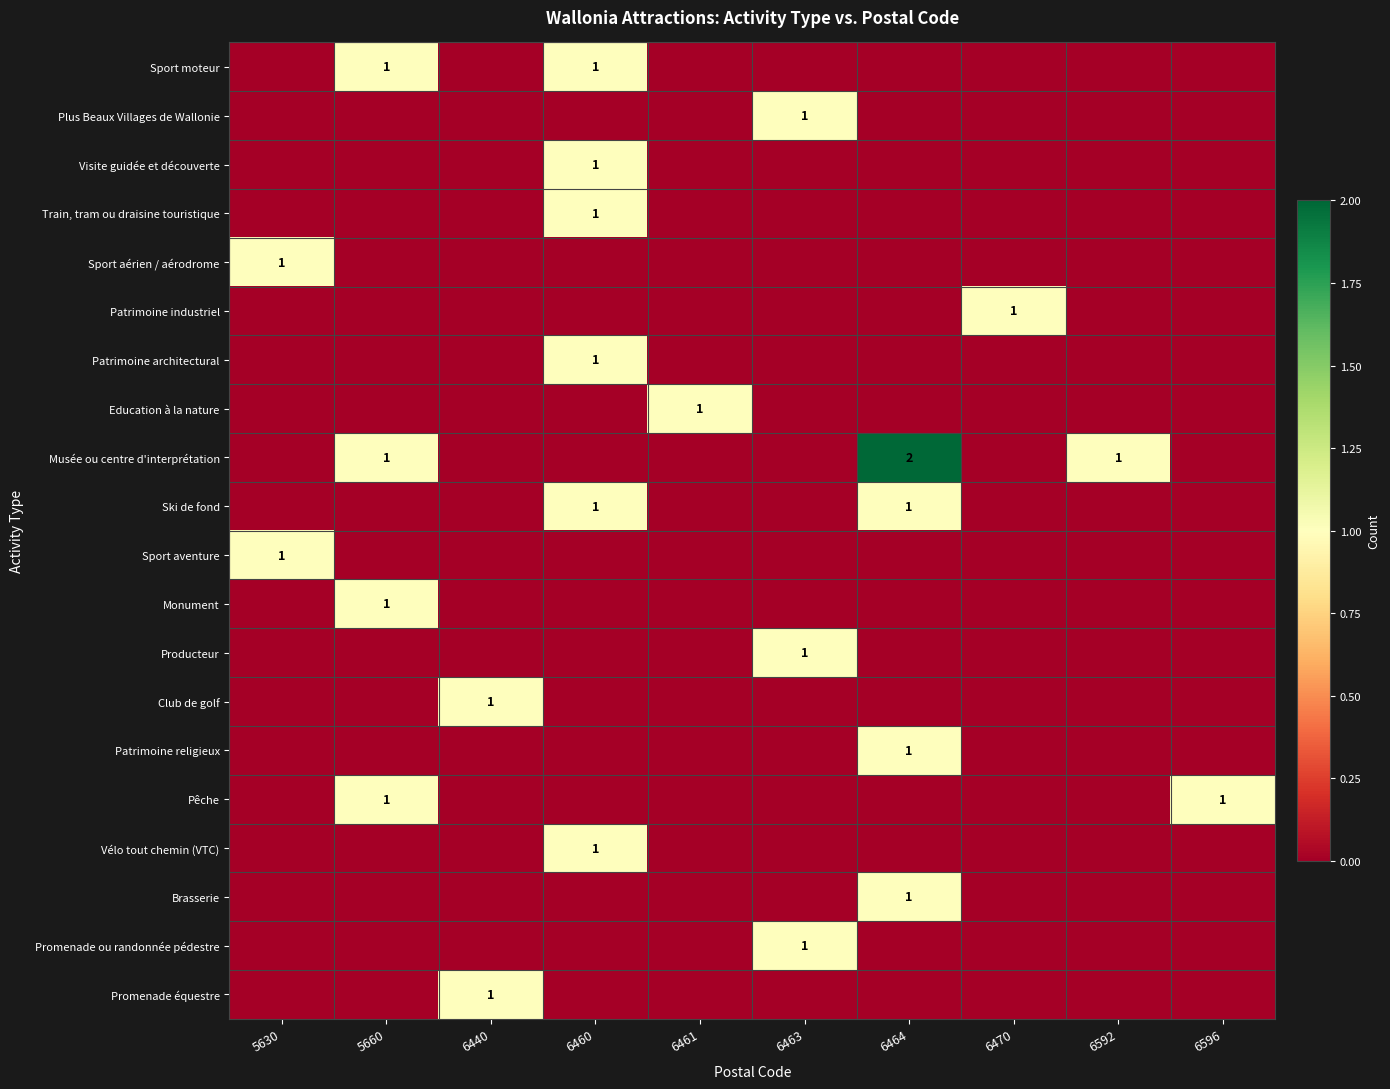

The value of Sport aventure at 5630 is 1. True or false?

True